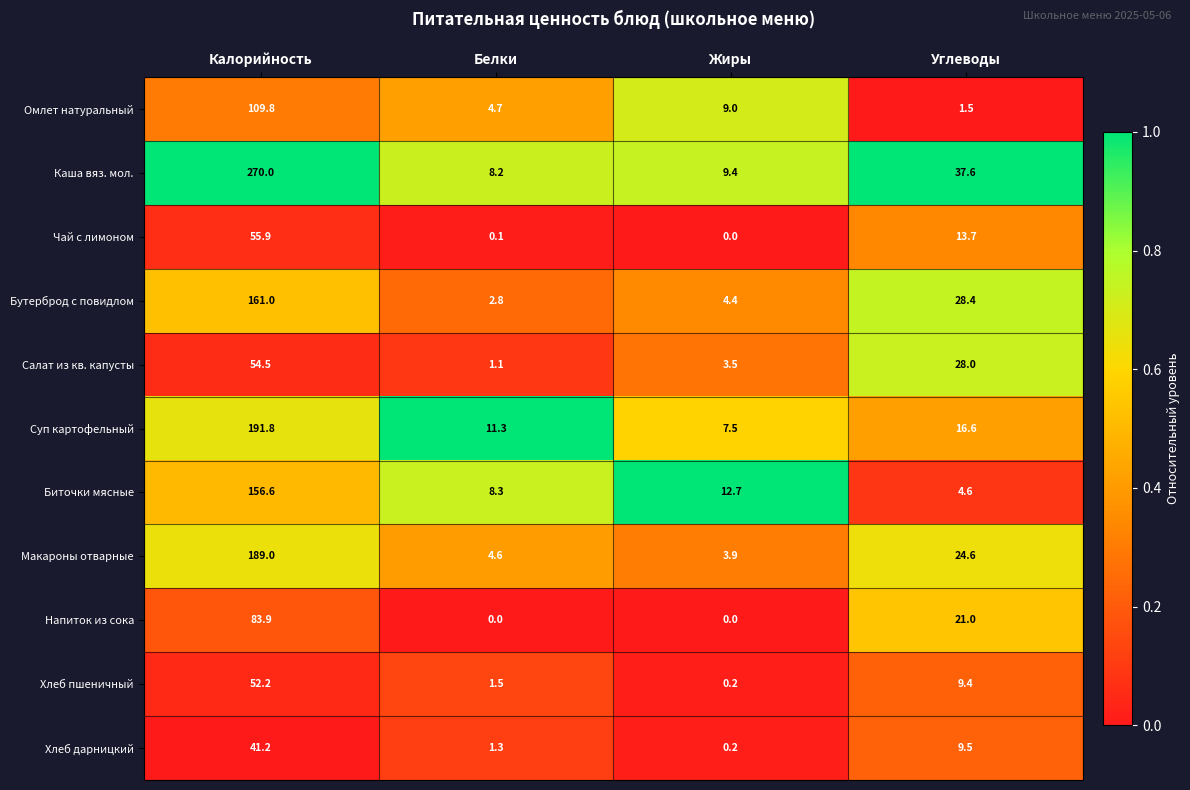

What is the sum of all Биточки мясные values?

182.2